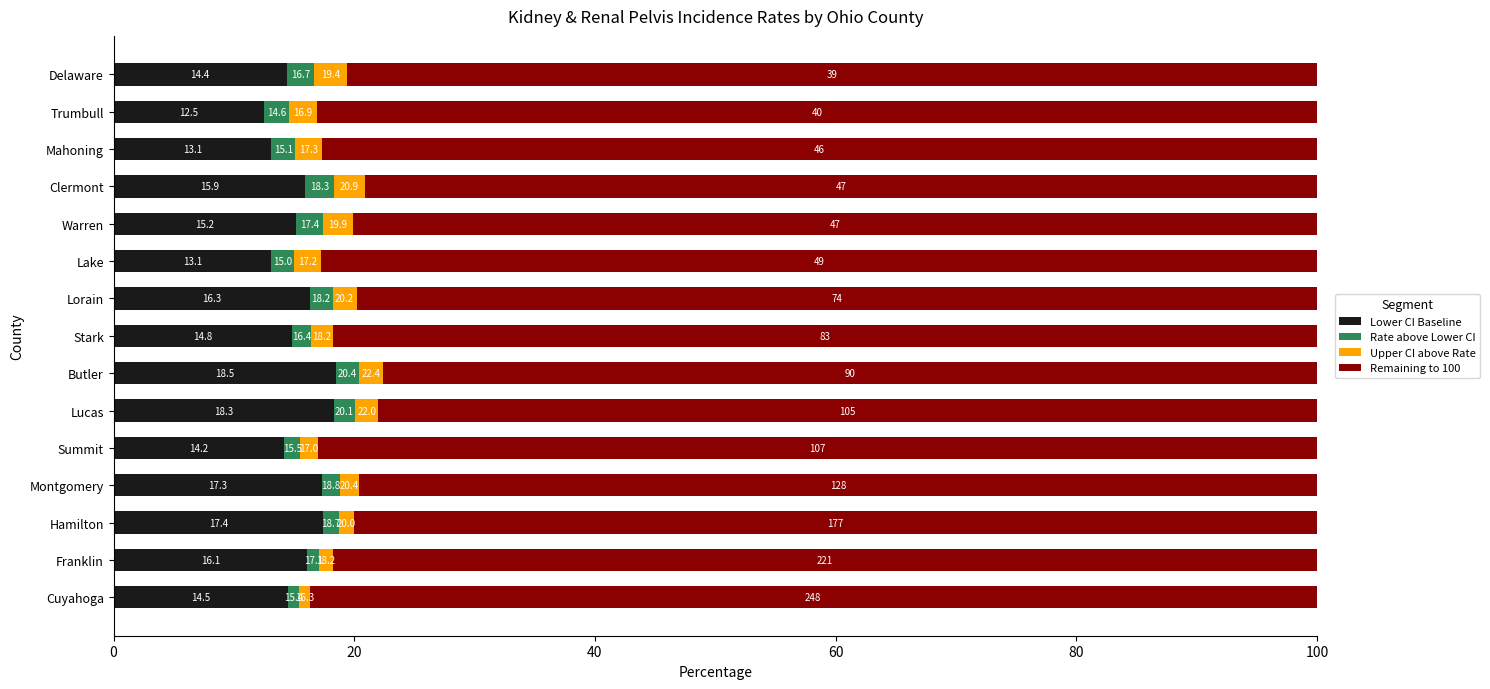

What are all the series names shown in the legend?

Lower CI Baseline, Rate above Lower CI, Upper CI above Rate, Remaining to 100